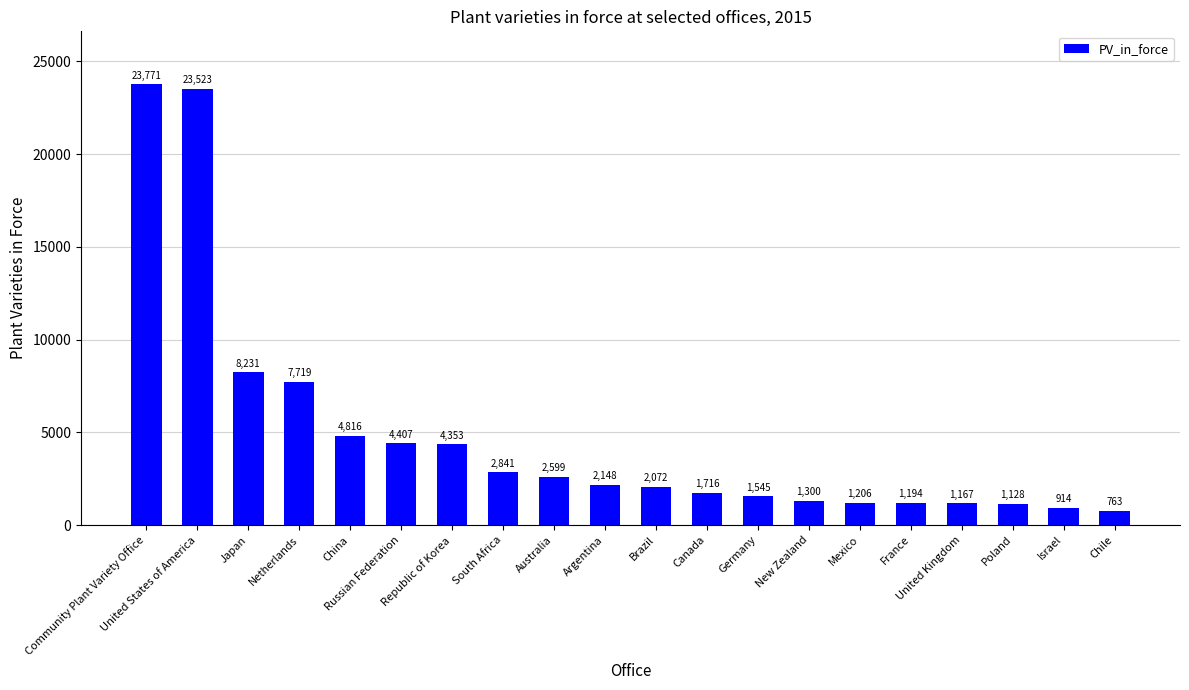

How many values are below 2148?

10